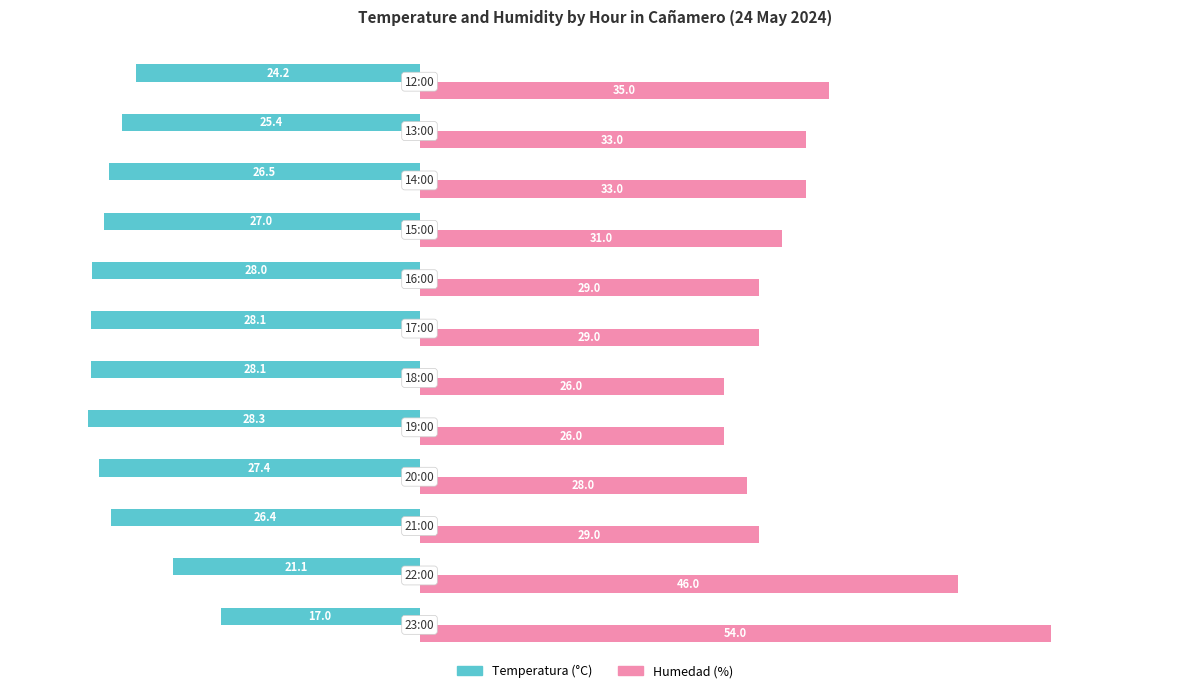

Which series has the largest range (max minus min)?

Humedad (%)